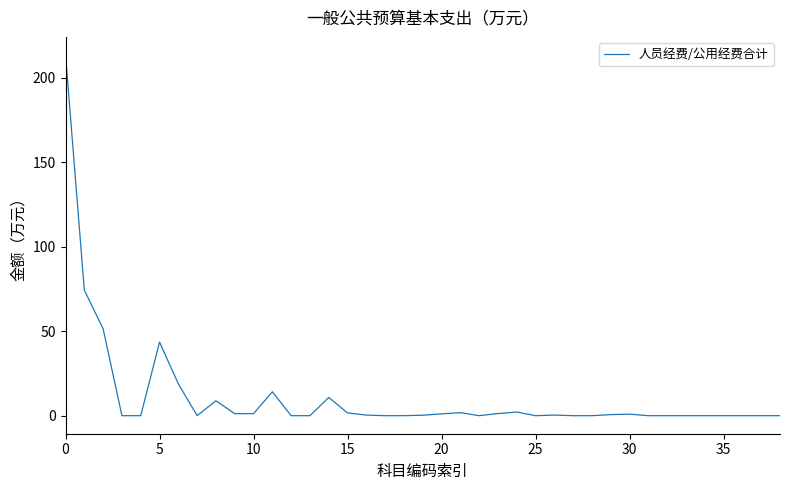

Does the chart have visible grid lines?

No